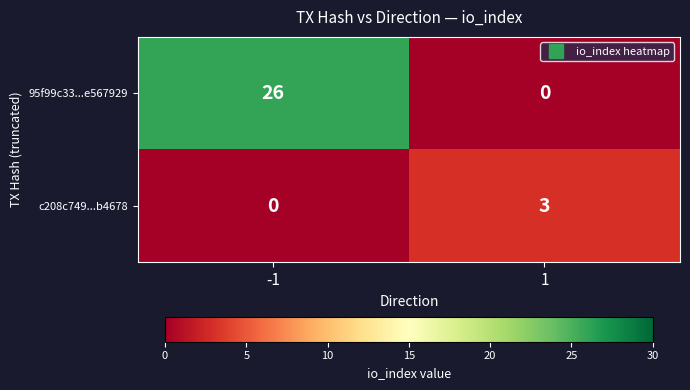

Which series changed the most between -1 and 1?

95f99c33...e567929